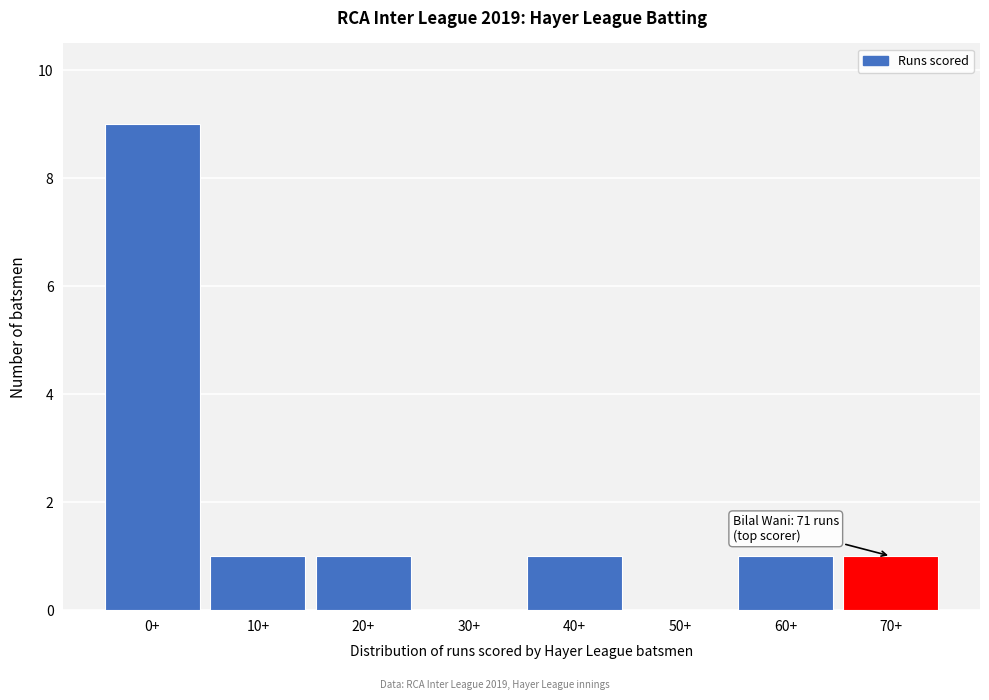

Reading left to right, list all the values displayed in this chart.

0+=9	10+=1	20+=1	30+=0	40+=1	50+=0	60+=1	70+=1